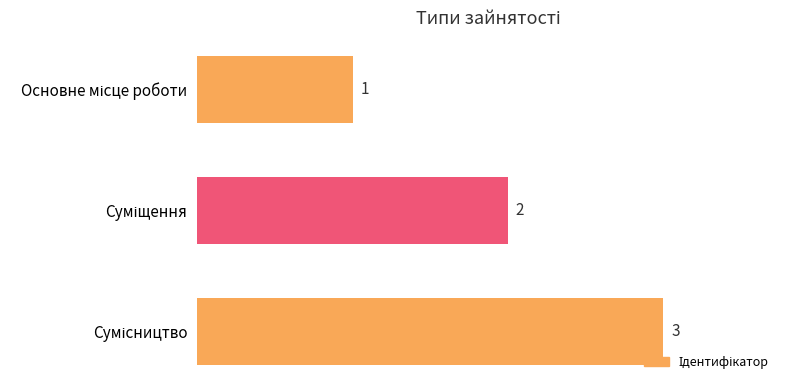

What is the sum of all values?

6